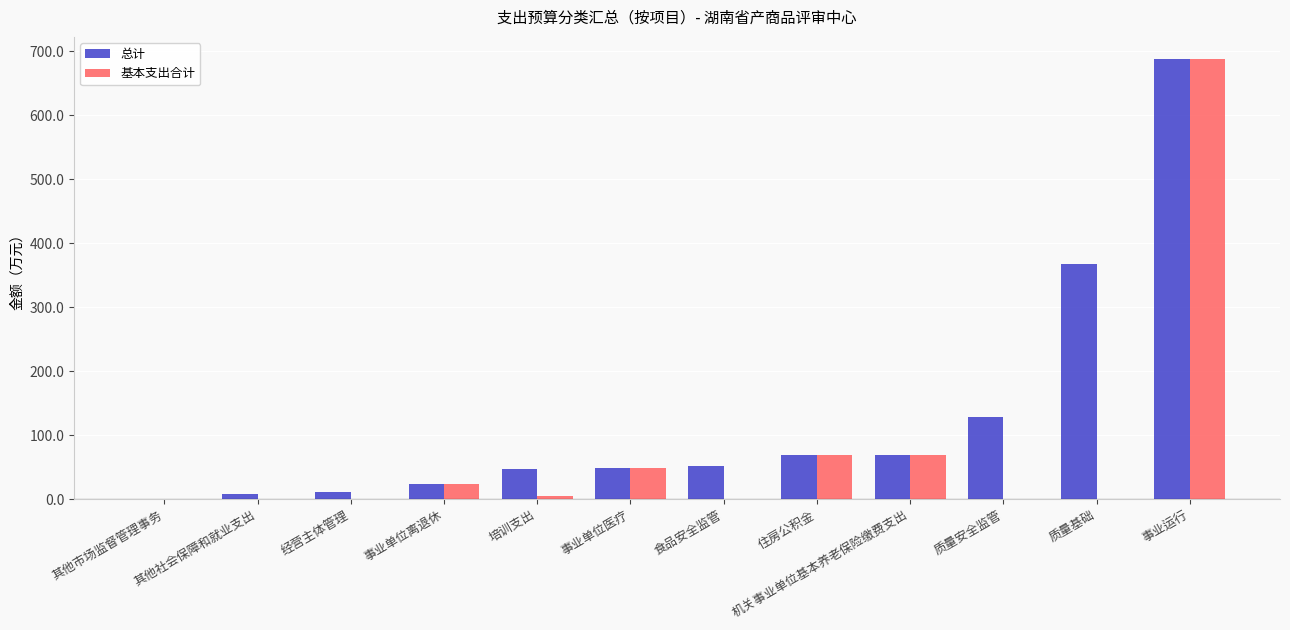

What is the maximum value shown in the chart?

687.8